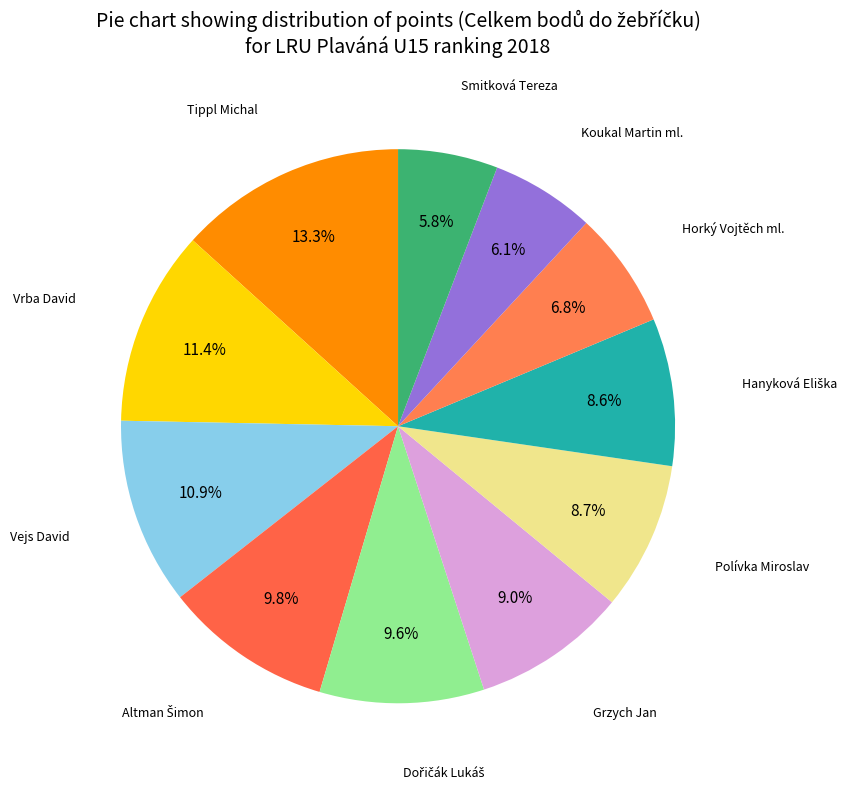

To the nearest percent, what is the average slice percentage?

9%